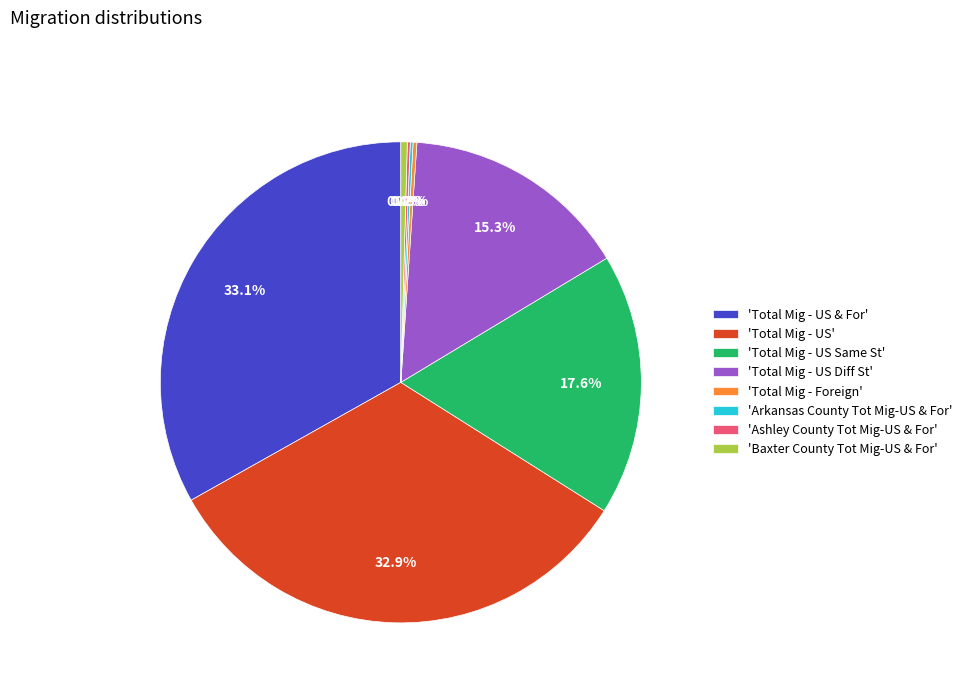

How much of the chart is everything except 'Total Mig - US'?

67.1%